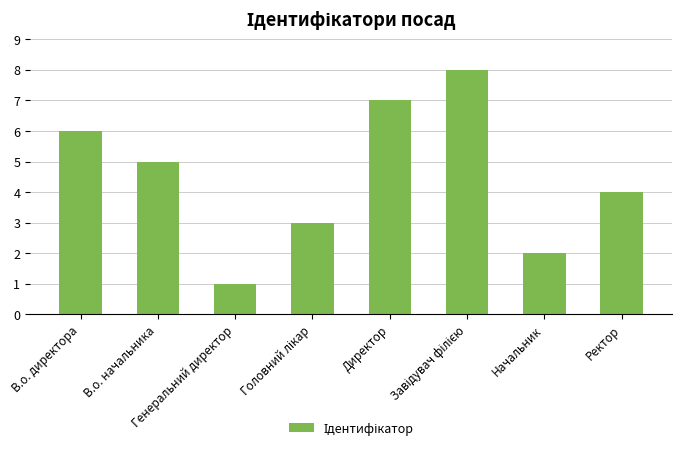

Does the chart contain stacked bars?

No